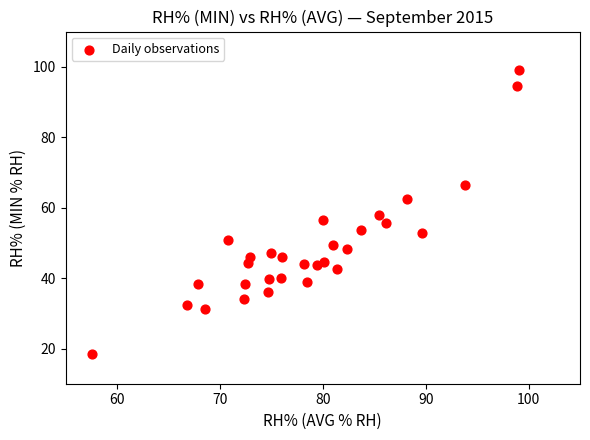

What is the range of X values (max minus min)?

41.5